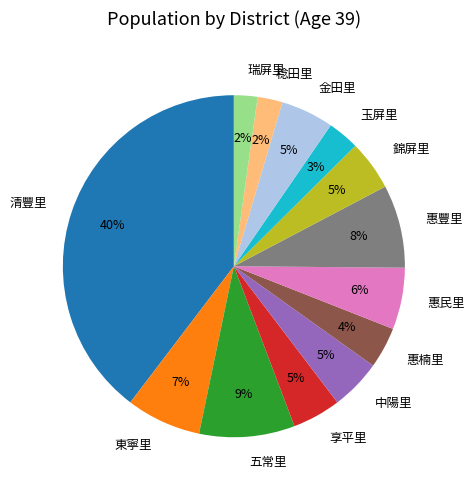

Which has a higher value, 稔田里 or 金田里?

金田里